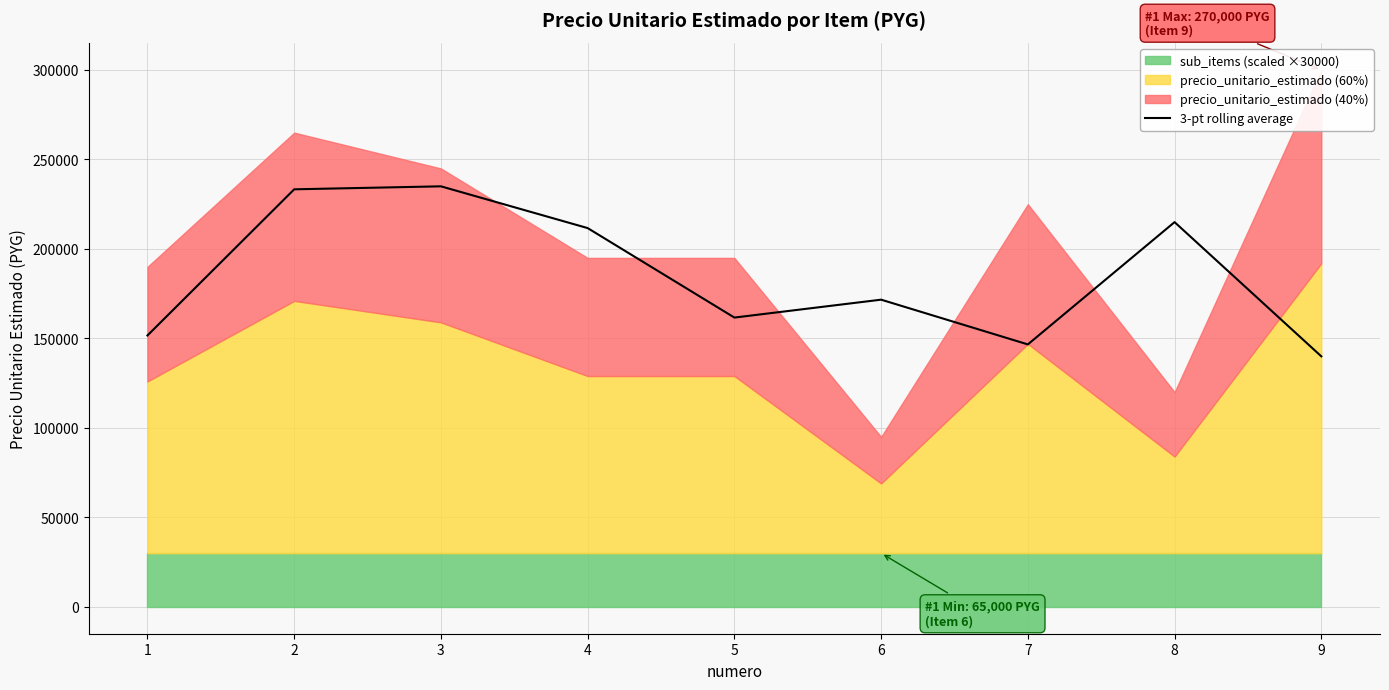

What is the value of the 6th point from the left?

171666.7